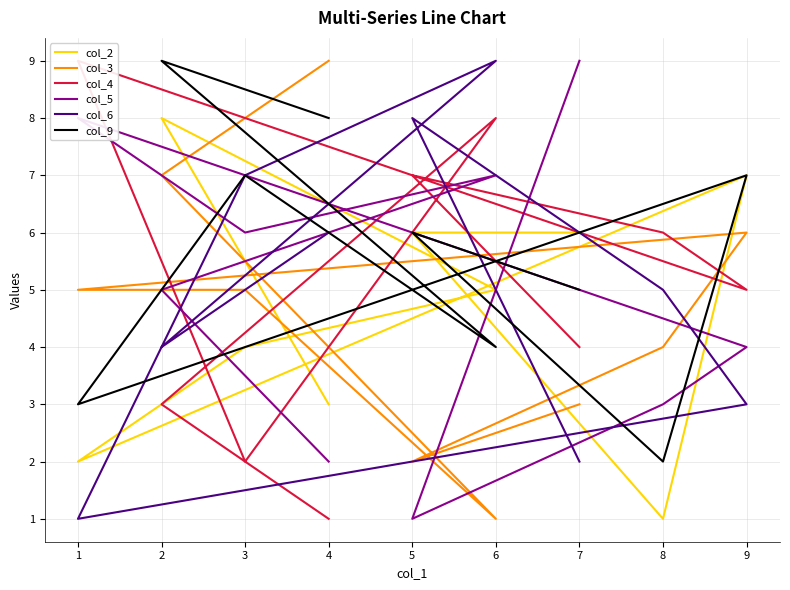

Count the number of categories in the chart.

9